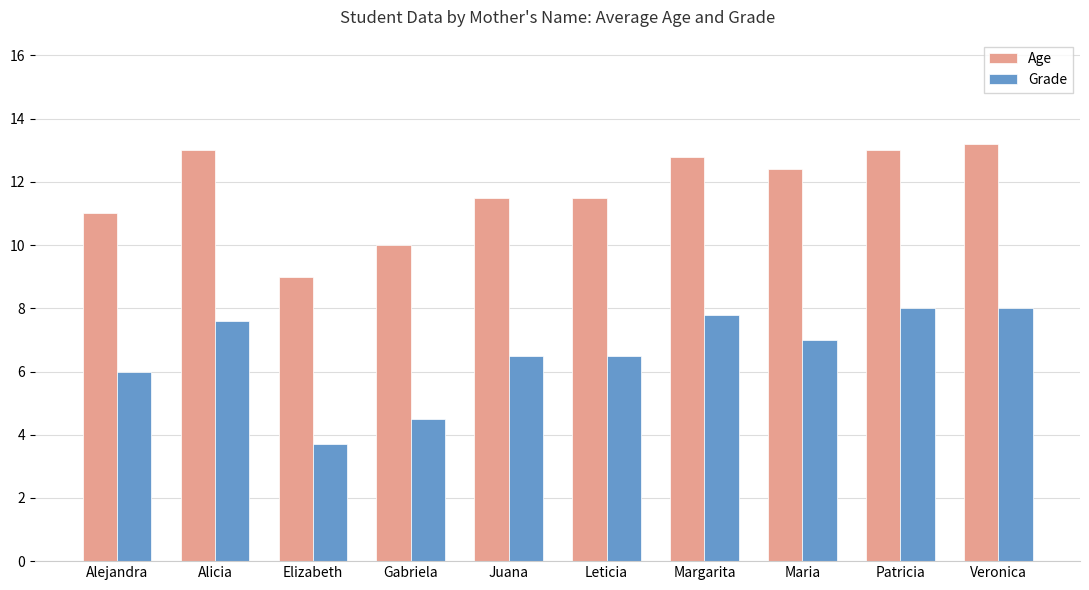

What is the greatest value displayed?

13.2